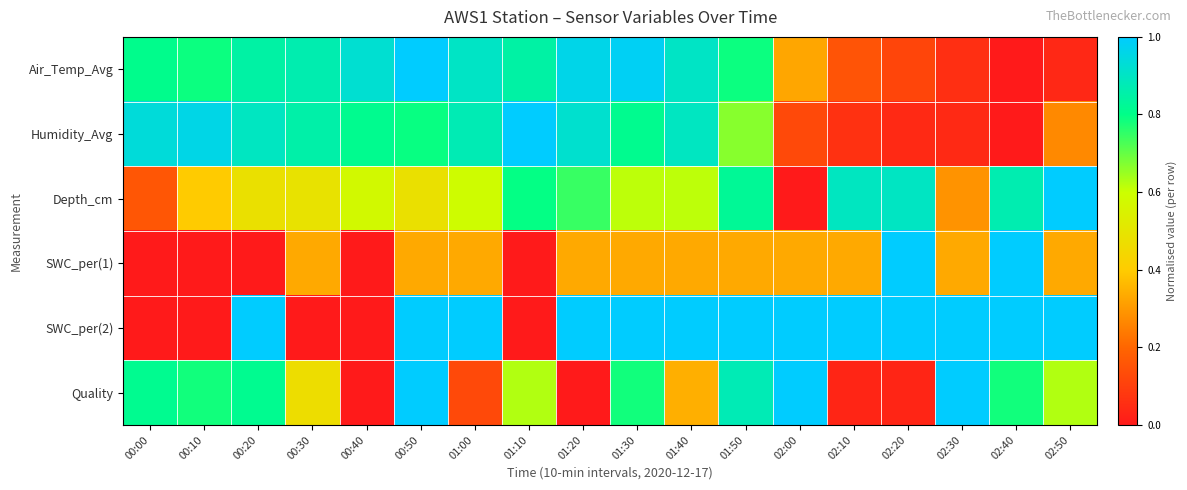

Reading right to left, list all the values displayed in this chart.

Air_Temp_Avg: 02:50=0.0	02:40=0.0	02:30=0.1	02:20=0.1	02:10=0.2	02:00=0.3	01:50=0.8	01:40=0.9	01:30=1.0	01:20=1.0	01:10=0.8	01:00=0.9	00:50=1.0	00:40=0.9	00:30=0.9	00:20=0.8	00:10=0.8	00:00=0.8
Humidity_Avg: 02:50=0.3	02:40=0.0	02:30=0.0	02:20=0.0	02:10=0.1	02:00=0.1	01:50=0.7	01:40=0.9	01:30=0.8	01:20=0.9	01:10=1.0	01:00=0.9	00:50=0.8	00:40=0.8	00:30=0.9	00:20=0.9	00:10=1.0	00:00=0.9
Depth_cm: 02:50=1.0	02:40=0.9	02:30=0.3	02:20=0.9	02:10=0.9	02:00=0.0	01:50=0.8	01:40=0.6	01:30=0.6	01:20=0.7	01:10=0.8	01:00=0.6	00:50=0.5	00:40=0.6	00:30=0.5	00:20=0.5	00:10=0.4	00:00=0.2
SWC_per(1): 02:50=0.3	02:40=1.0	02:30=0.3	02:20=1.0	02:10=0.3	02:00=0.3	01:50=0.3	01:40=0.3	01:30=0.3	01:20=0.3	01:10=0.0	01:00=0.3	00:50=0.3	00:40=0.0	00:30=0.3	00:20=0.0	00:10=0.0	00:00=0.0
SWC_per(2): 02:50=1.0	02:40=1.0	02:30=1.0	02:20=1.0	02:10=1.0	02:00=1.0	01:50=1.0	01:40=1.0	01:30=1.0	01:20=1.0	01:10=0.0	01:00=1.0	00:50=1.0	00:40=0.0	00:30=0.0	00:20=1.0	00:10=0.0	00:00=0.0
Quality: 02:50=0.6	02:40=0.8	02:30=1.0	02:20=0.0	02:10=0.0	02:00=1.0	01:50=0.9	01:40=0.3	01:30=0.8	01:20=0.0	01:10=0.6	01:00=0.1	00:50=1.0	00:40=0.0	00:30=0.5	00:20=0.8	00:10=0.8	00:00=0.8